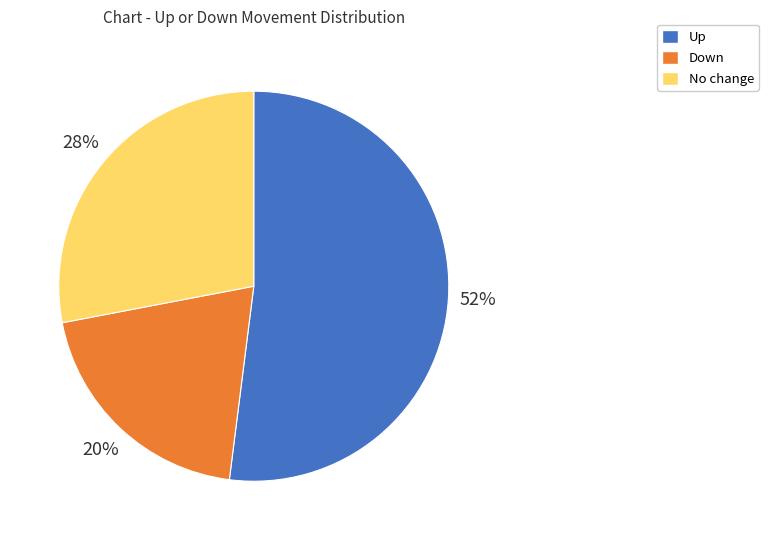

Does any single category account for the majority?

Yes